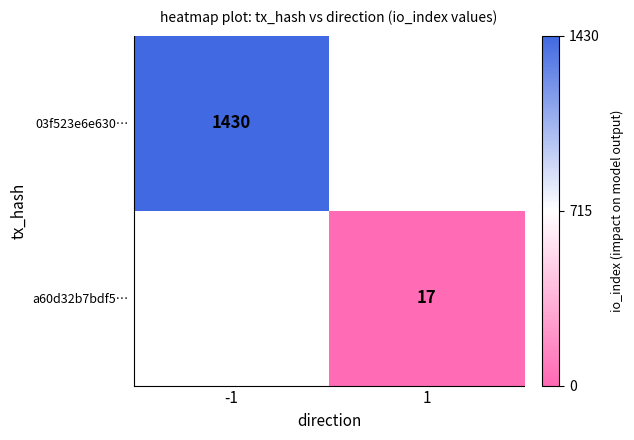

True or false: a60d32b7bdf5… has a value of 3 at 1.

False